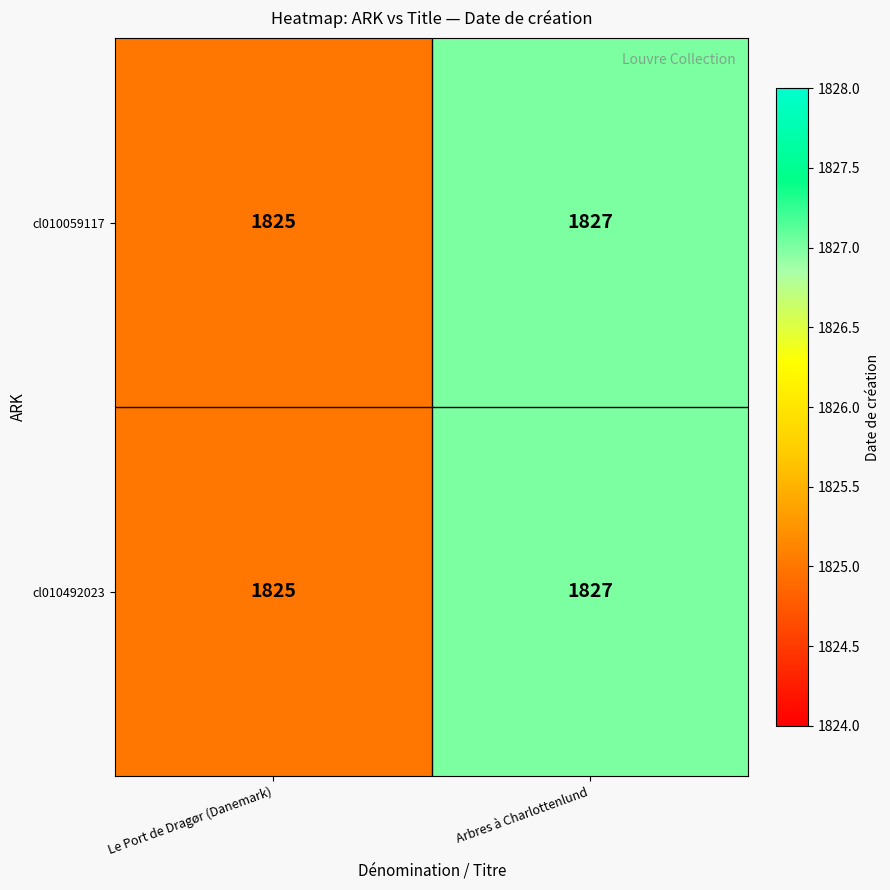

What is the approximate value of cl010492023 at Le Port de Dragør (Danemark)?

1825